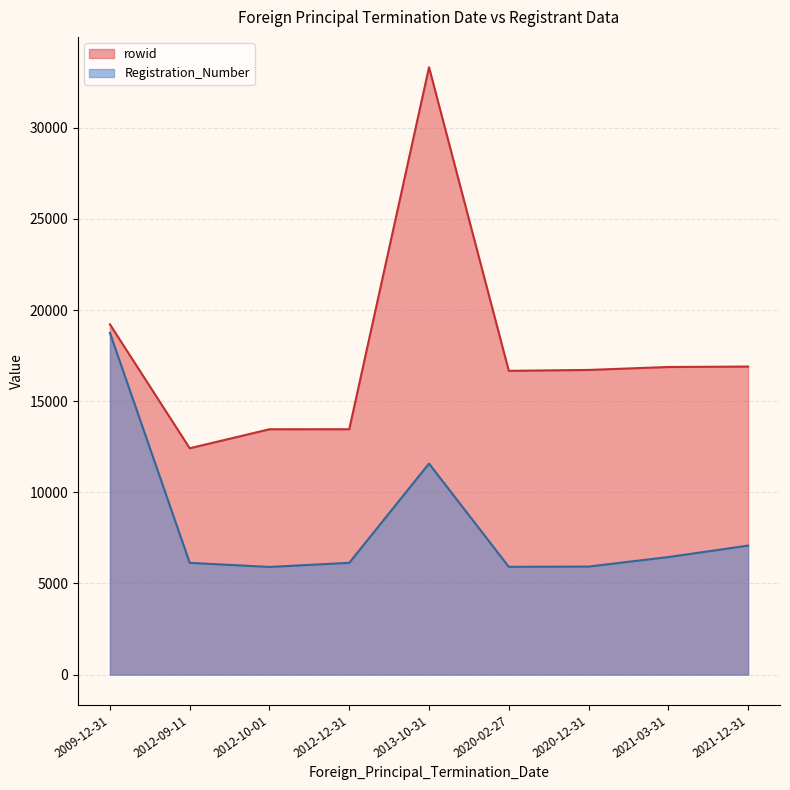

Where does the rowid series first go above 16659?

2013-10-31